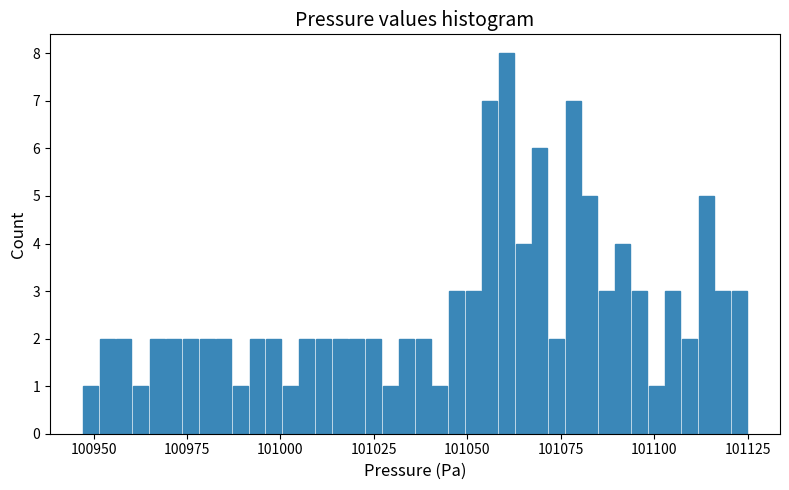

Read against the x-axis, roughly where is the centre of the tallest bar?

101060